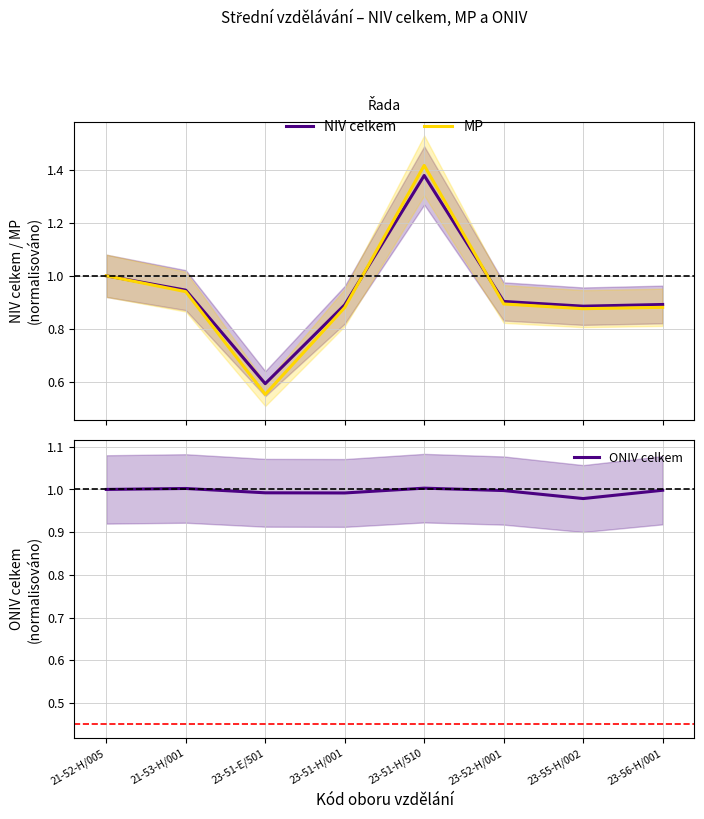

What are all the series names shown in the legend?

NIV celkem, MP, ONIV celkem